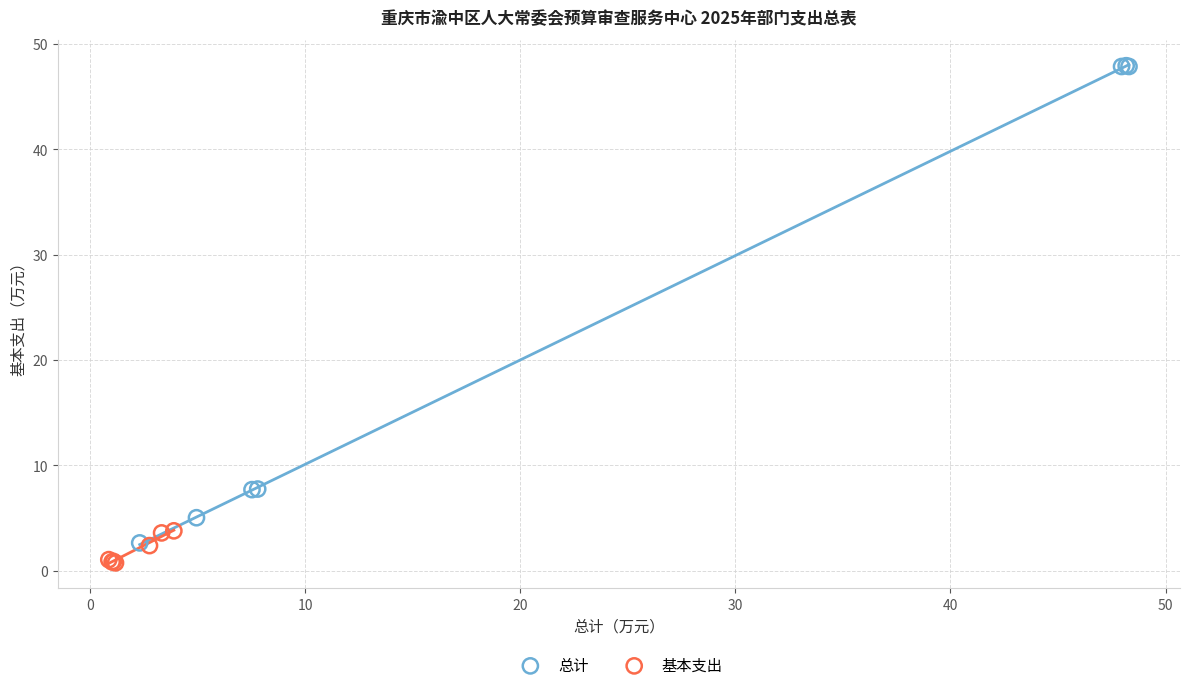

Which series contains the highest Y value?

总计